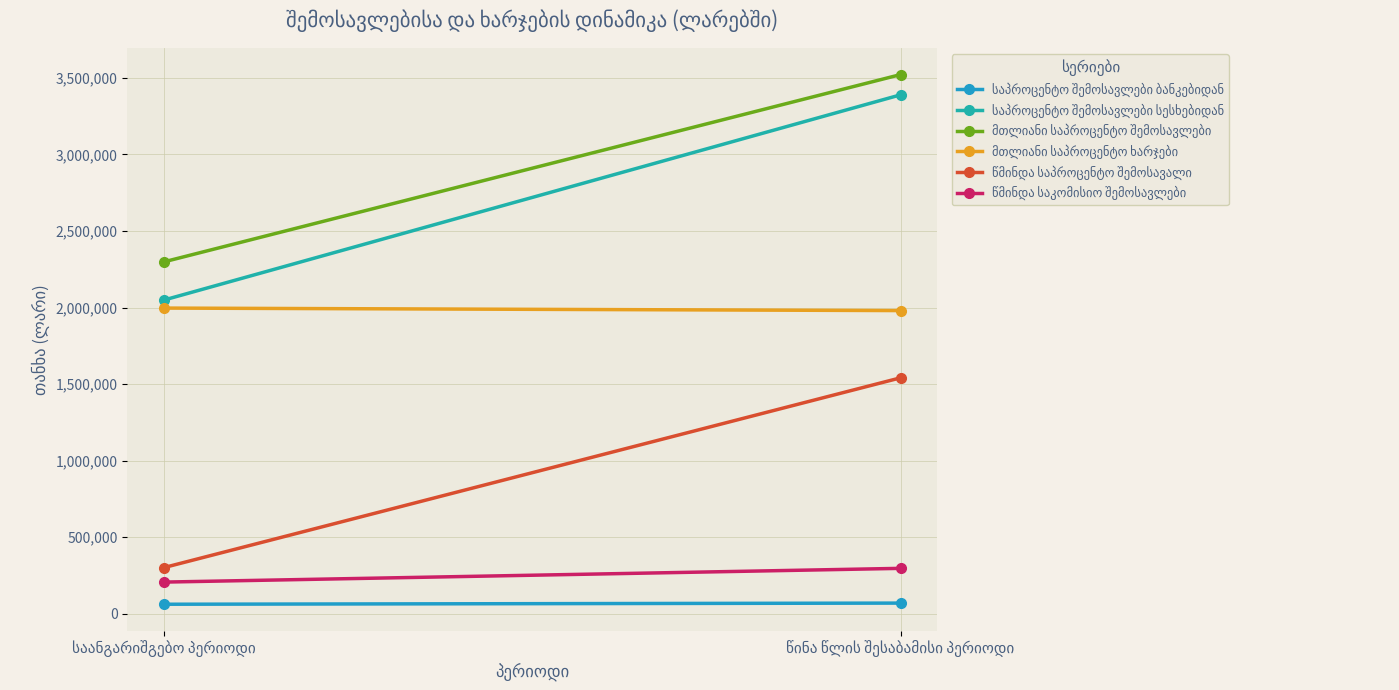

Is it true that წმინდა საპროცენტო შემოსავალი equals 302276.3 at საანგარიშგებო პერიოდი?

True